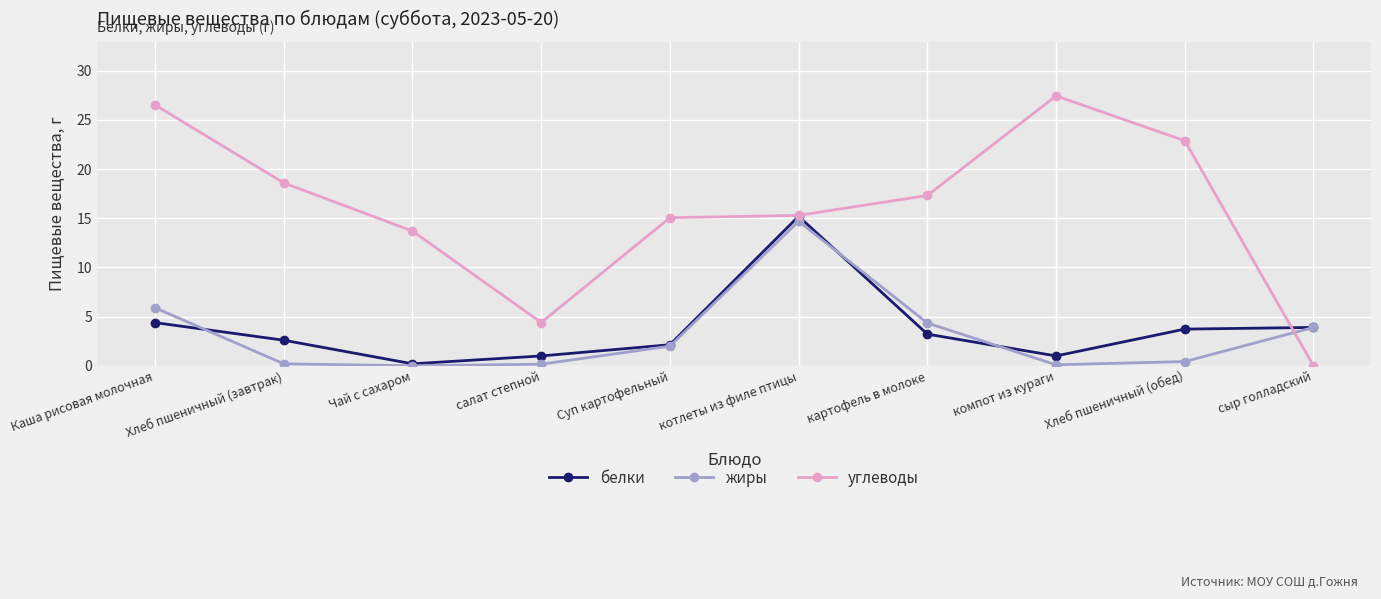

At Каша рисовая молочная, list the series in order from smallest to largest.

белки, жиры, углеводы